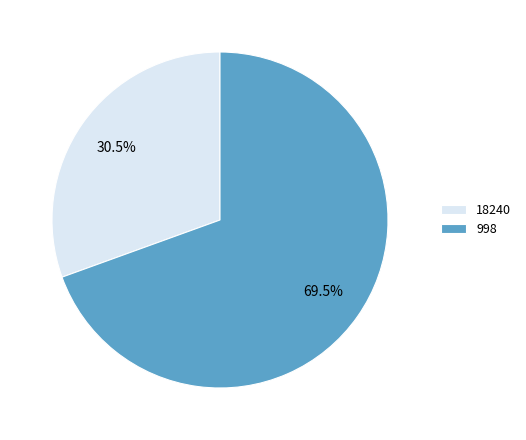

Combined, what portion of the pie is 998 and 18240?

100.0%